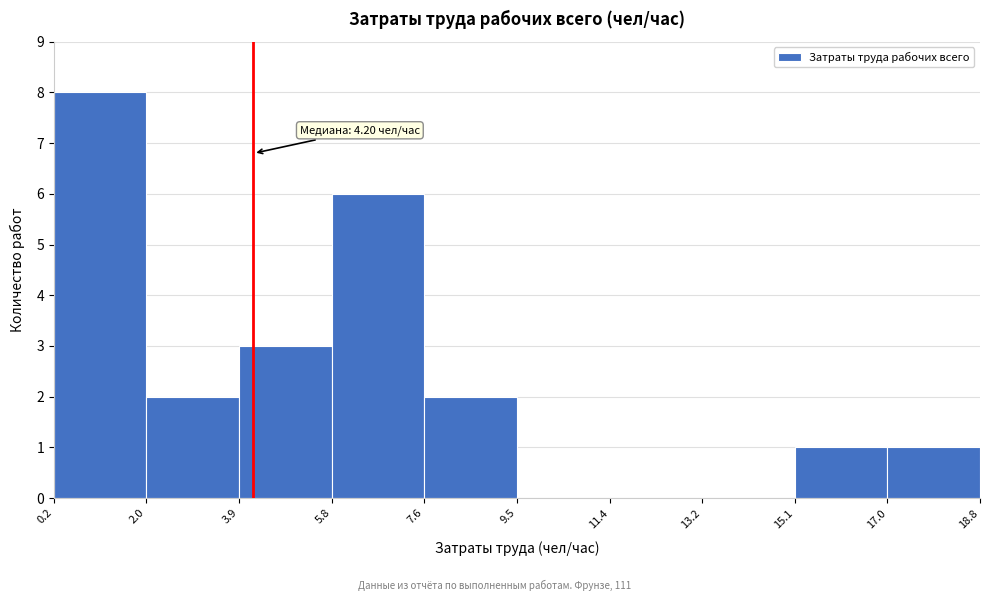

Which range on the x-axis has the tallest bar?

0.2 to 2.0